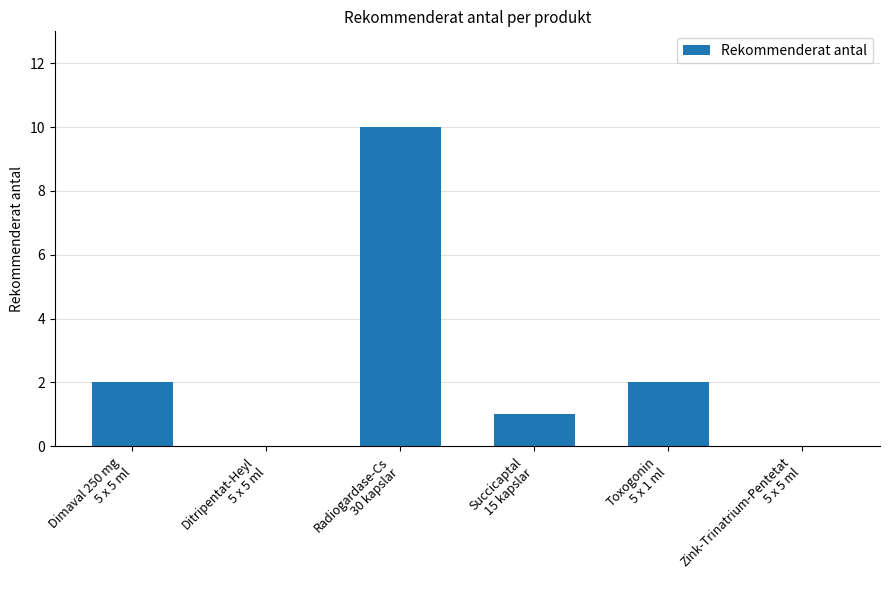

Reading right to left, list all the values displayed in this chart.

Zink-Trinatrium-Pentetat
5 x 5 ml=0	Toxogonin
5 x 1 ml=2	Succicaptal
15 kapslar=1	Radiogardase-Cs
30 kapslar=10	Ditripentat-Heyl
5 x 5 ml=0	Dimaval 250 mg
5 x 5 ml=2